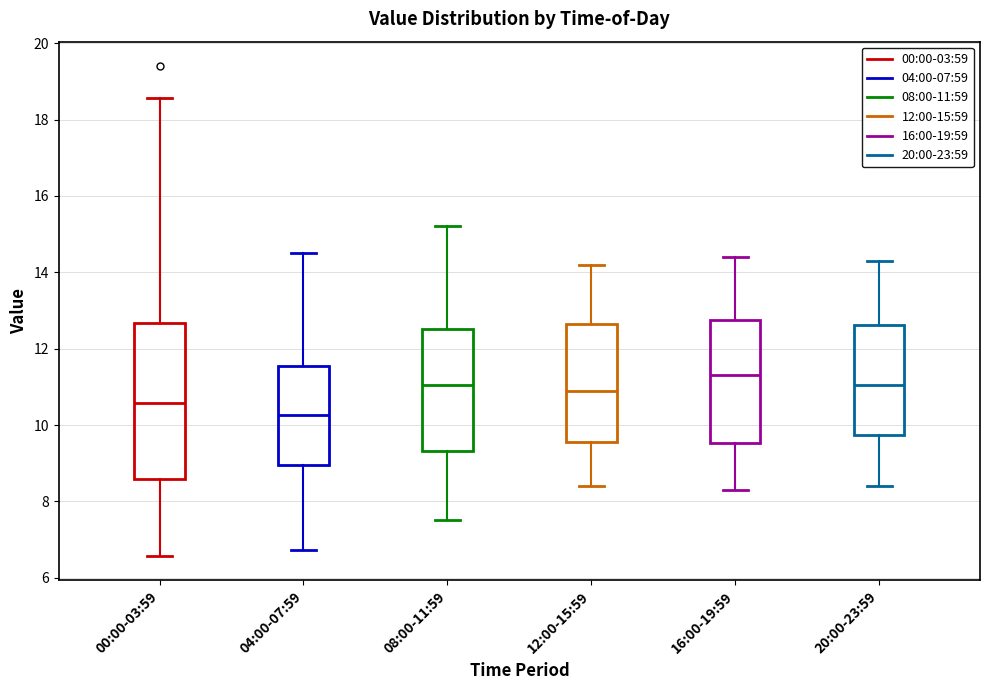

Reading left to right, read every box against the y-axis: the position of its median line, the range the box covers, and the ends of its whiskers. The values are not printed on the chart, so give them approximately, as read against the axis.

00:00-03:59: median 10.6, box 8.6 to 12.6, whiskers 6.6 to 18.6
04:00-07:59: median 10.2, box 9.0 to 11.6, whiskers 6.8 to 14.6
08:00-11:59: median 11.0, box 9.4 to 12.6, whiskers 7.6 to 15.2
12:00-15:59: median 11.0, box 9.6 to 12.6, whiskers 8.4 to 14.2
16:00-19:59: median 11.4, box 9.6 to 12.8, whiskers 8.4 to 14.4
20:00-23:59: median 11.0, box 9.8 to 12.6, whiskers 8.4 to 14.4